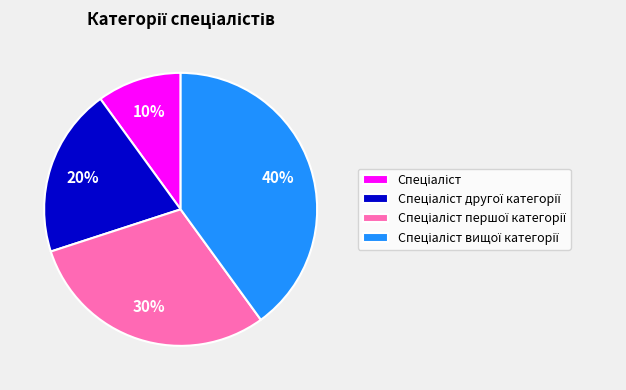

To the nearest percent, what is the difference between the largest and smallest slice percentages?

30%